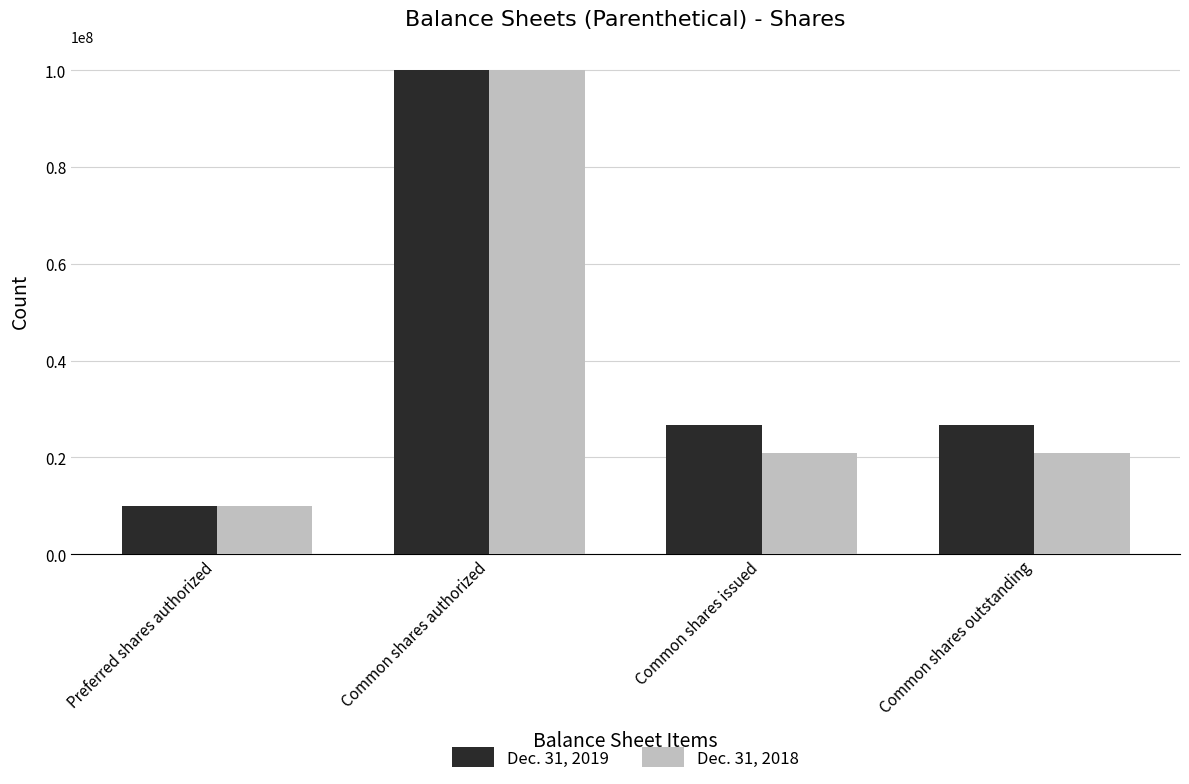

What is the approximate value of Dec. 31, 2019 at Common shares outstanding, to the nearest 10?

26631600